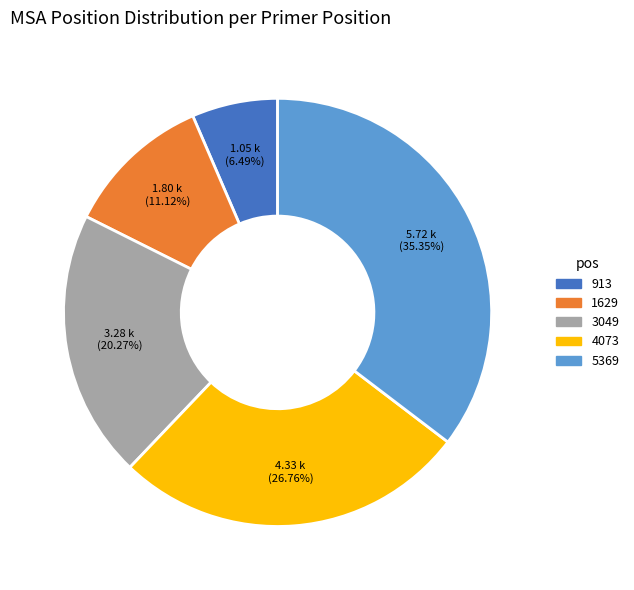

To the nearest percent, what portion does 913 represent?

6%